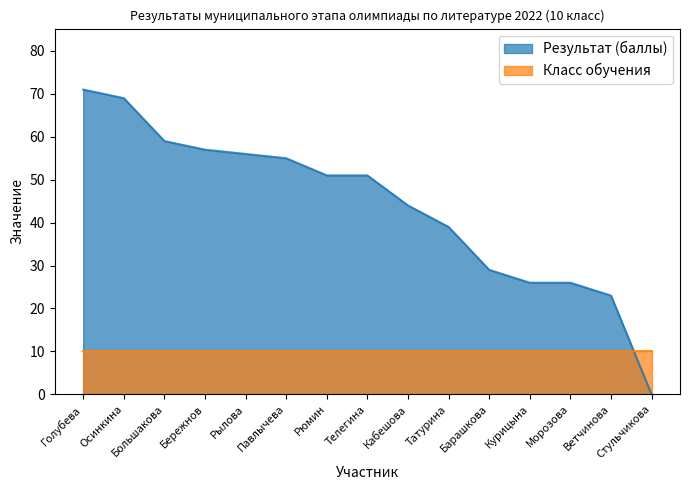

What is the ratio of the value at Морозова to the value at Курицына?

1.0